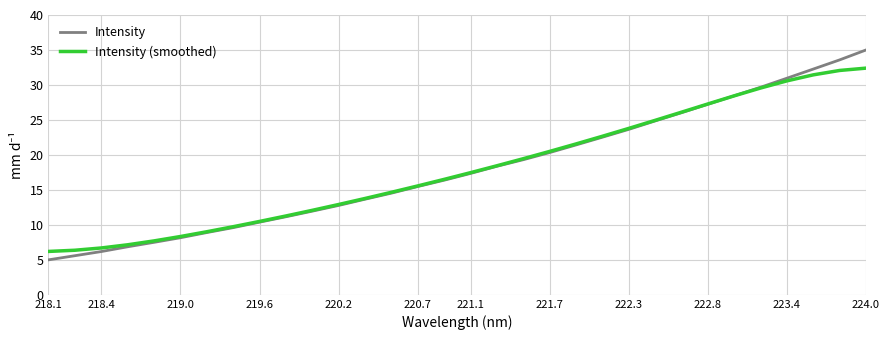

Which series has the widest spread of values?

Intensity